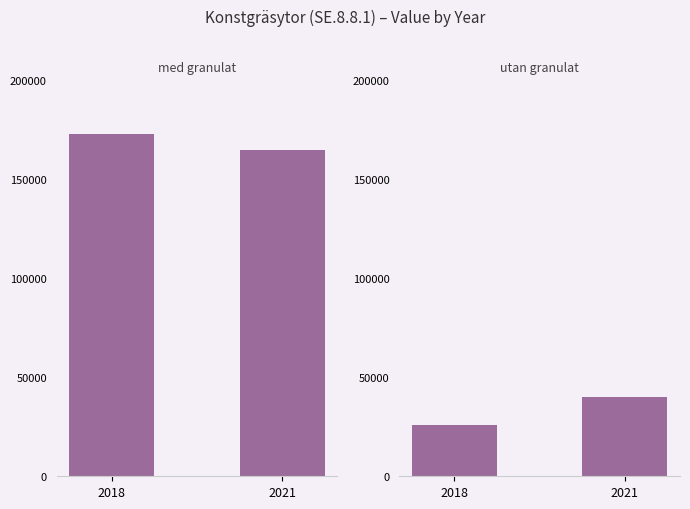

The value of med granulat at 2018 is 172400. True or false?

True